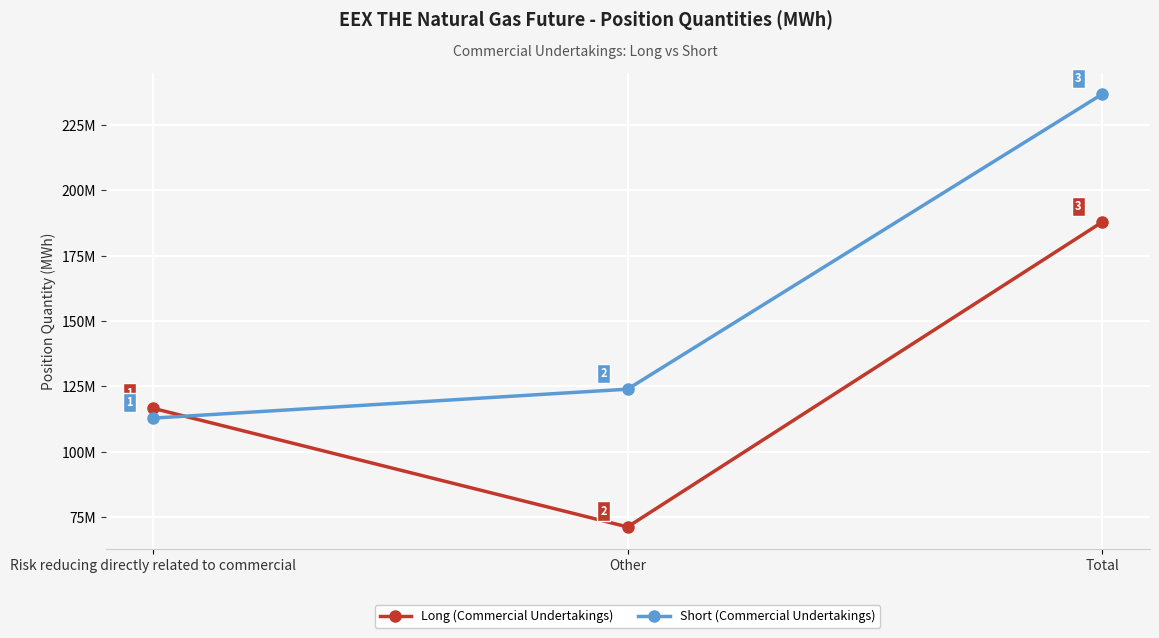

Between Total and Risk reducing directly related to commercial, which is larger?

Total